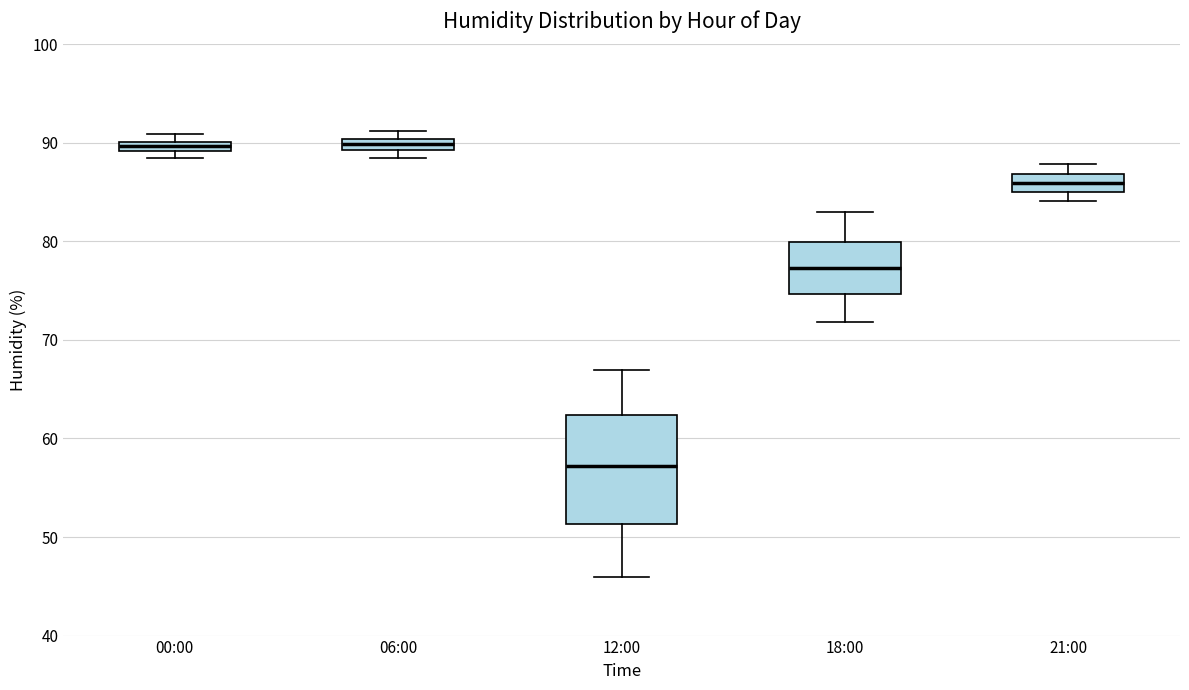

Comparing the boxes themselves (not the whiskers), which one is the tallest?

12:00